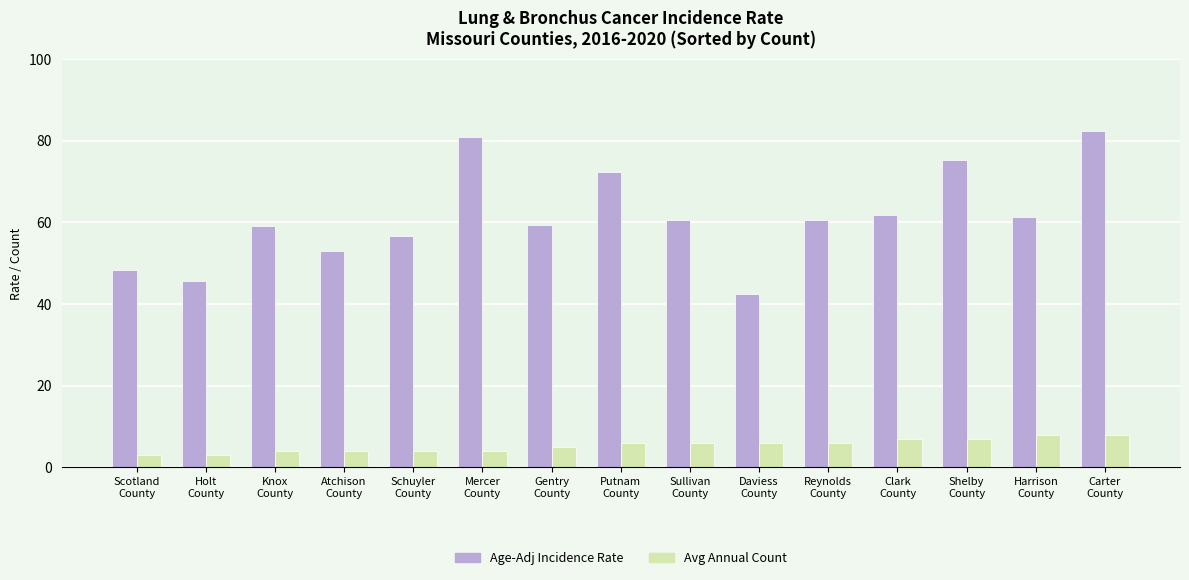

Are the bars horizontal?

No